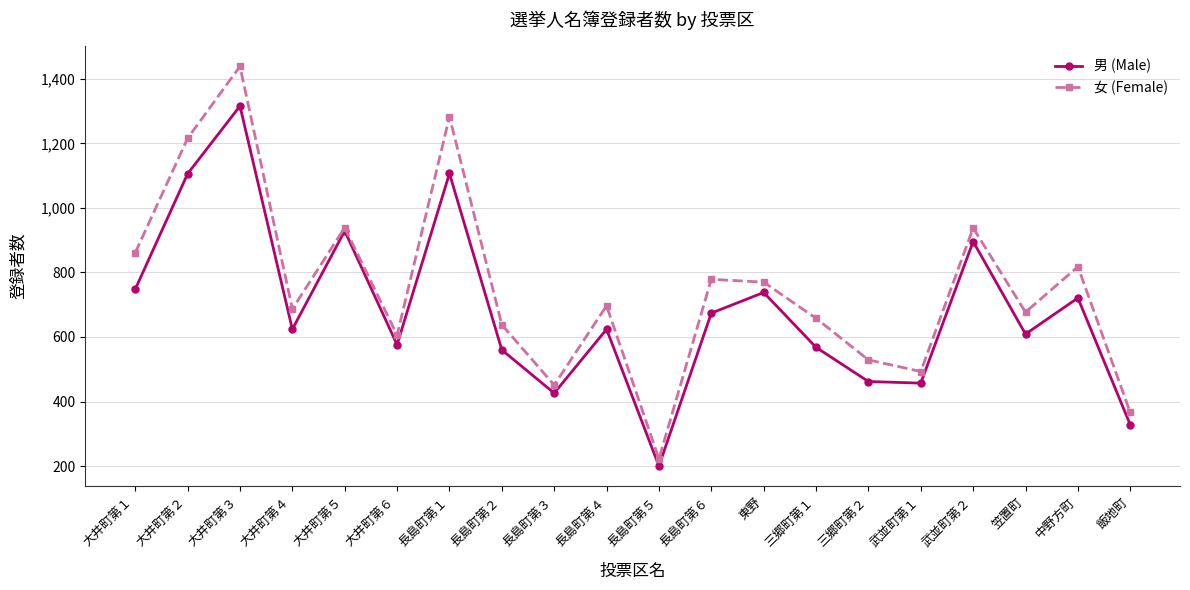

Is this an area chart (filled region under the line)?

No